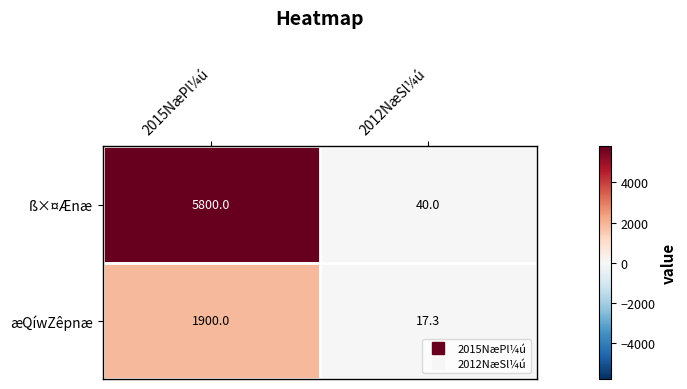

Reading left to right, list all the values displayed in this chart.

ß×¤Ænæ: 2015NæPl¼ú=5800.0	2012NæSl¼ú=40.0
æQíwZêpnæ: 2015NæPl¼ú=1900.0	2012NæSl¼ú=17.3